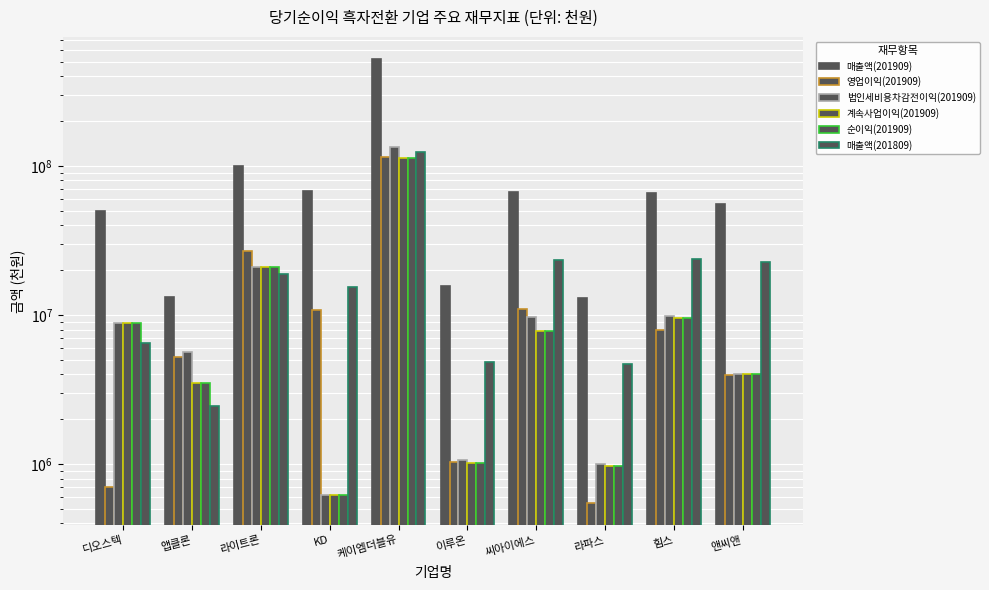

What is the label of the 6th bar from the left?

이루온